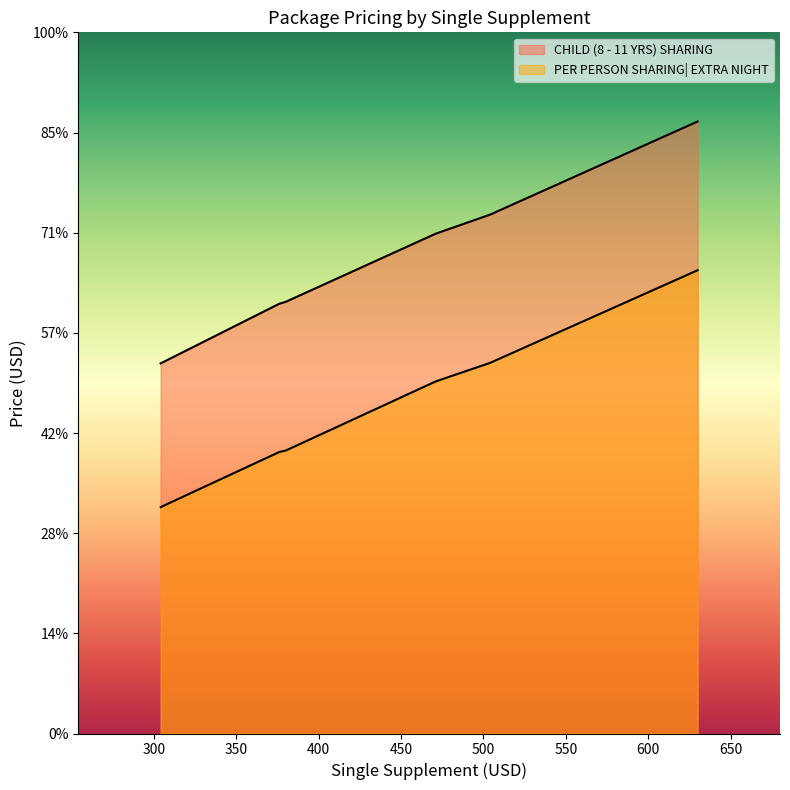

Is it true that CHILD (8 - 11 YRS) SHARING equals 660 at 471?

False